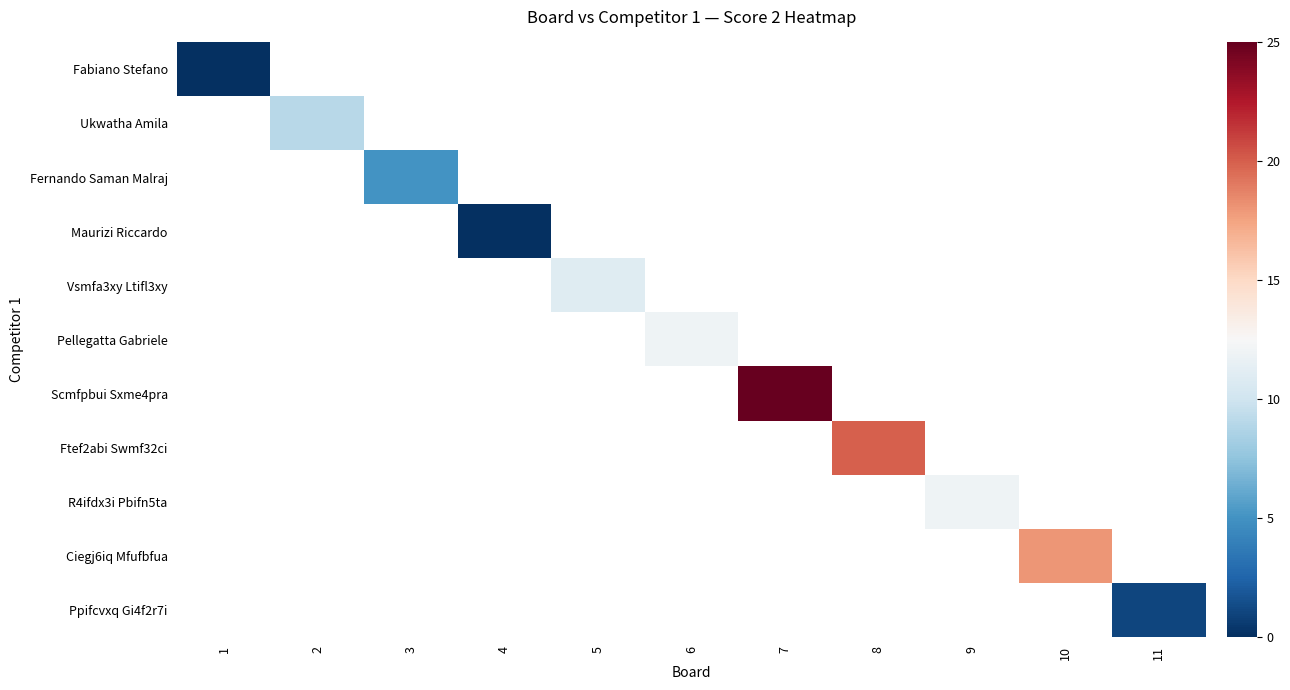

Which series has the widest spread of values?

Fabiano Stefano